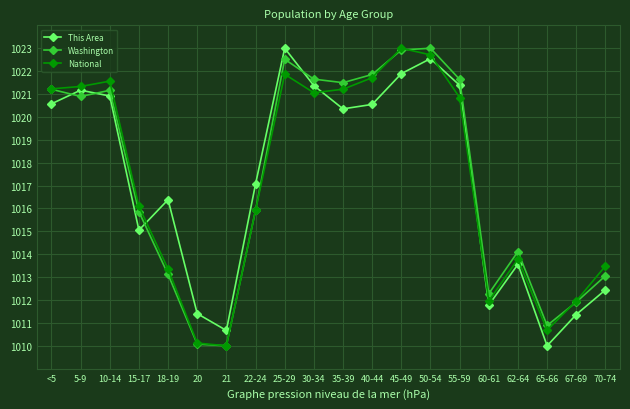

The National series shows 1016.1 at 15-17. True or false?

True